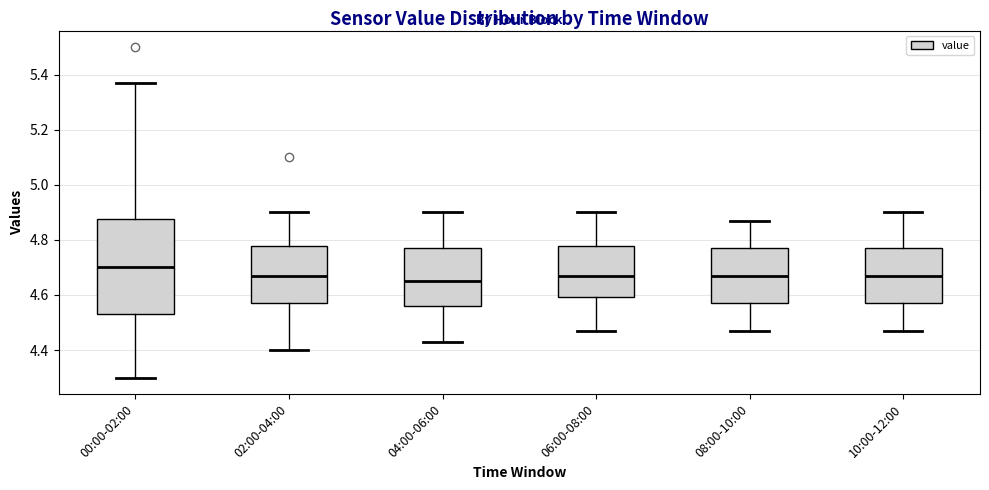

Reading left to right, transcribe this box plot: for each box, give where its median line is, the range the box spans, and where its two whiskers end, as read against the y-axis. The values are not printed on the chart, so give them approximately, as read against the axis.

00:00-02:00: median 4.70, box 4.54 to 4.88, whiskers 4.30 to 5.38
02:00-04:00: median 4.68, box 4.58 to 4.78, whiskers 4.40 to 4.90
04:00-06:00: median 4.66, box 4.56 to 4.78, whiskers 4.44 to 4.90
06:00-08:00: median 4.68, box 4.60 to 4.78, whiskers 4.48 to 4.90
08:00-10:00: median 4.68, box 4.58 to 4.78, whiskers 4.48 to 4.88
10:00-12:00: median 4.68, box 4.58 to 4.78, whiskers 4.48 to 4.90